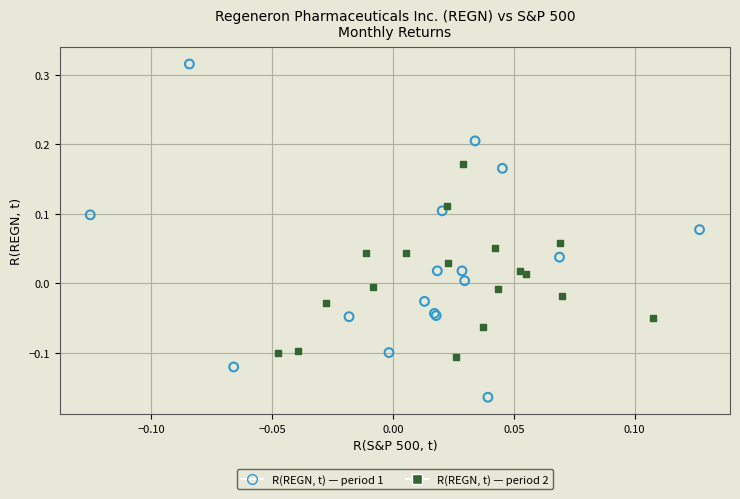

Which series reaches the minimum Y coordinate?

R(REGN, t) — period 1